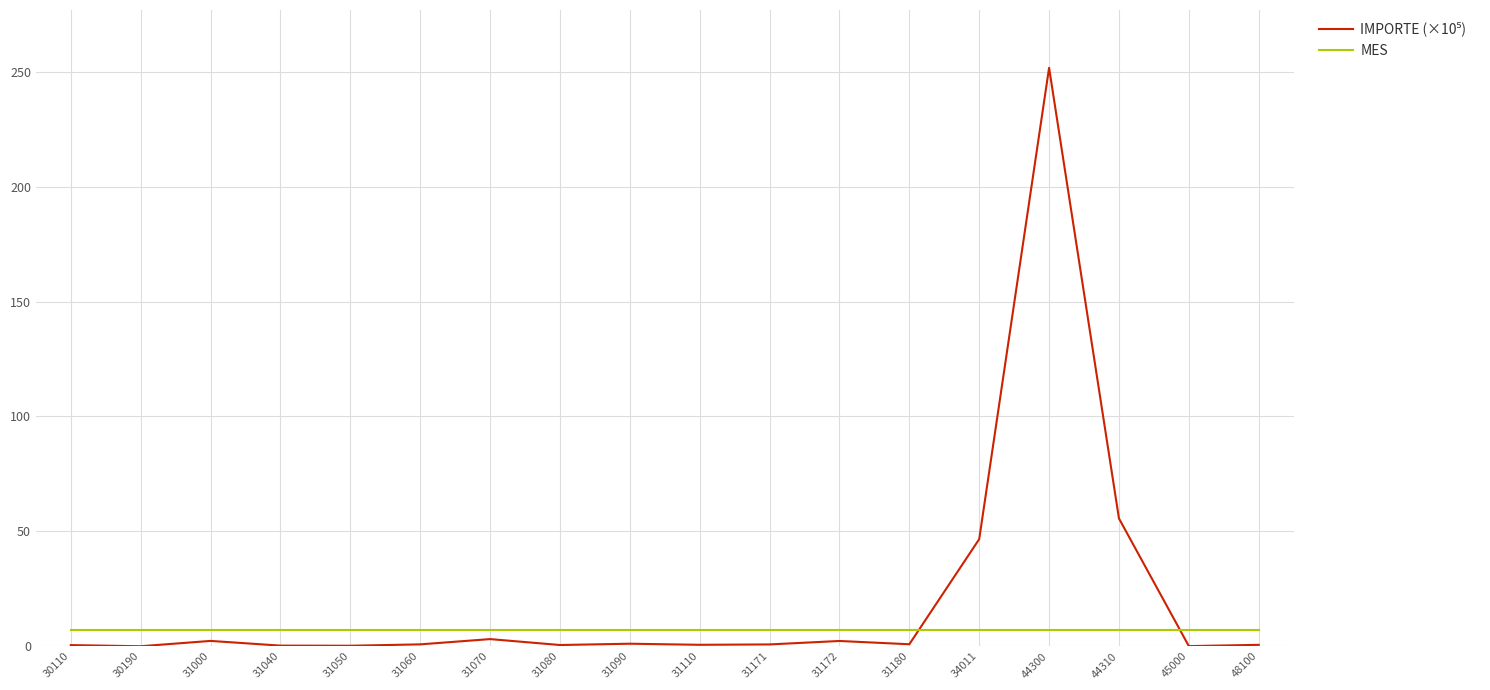

What is the approximate value of MES at 34011?

7.0